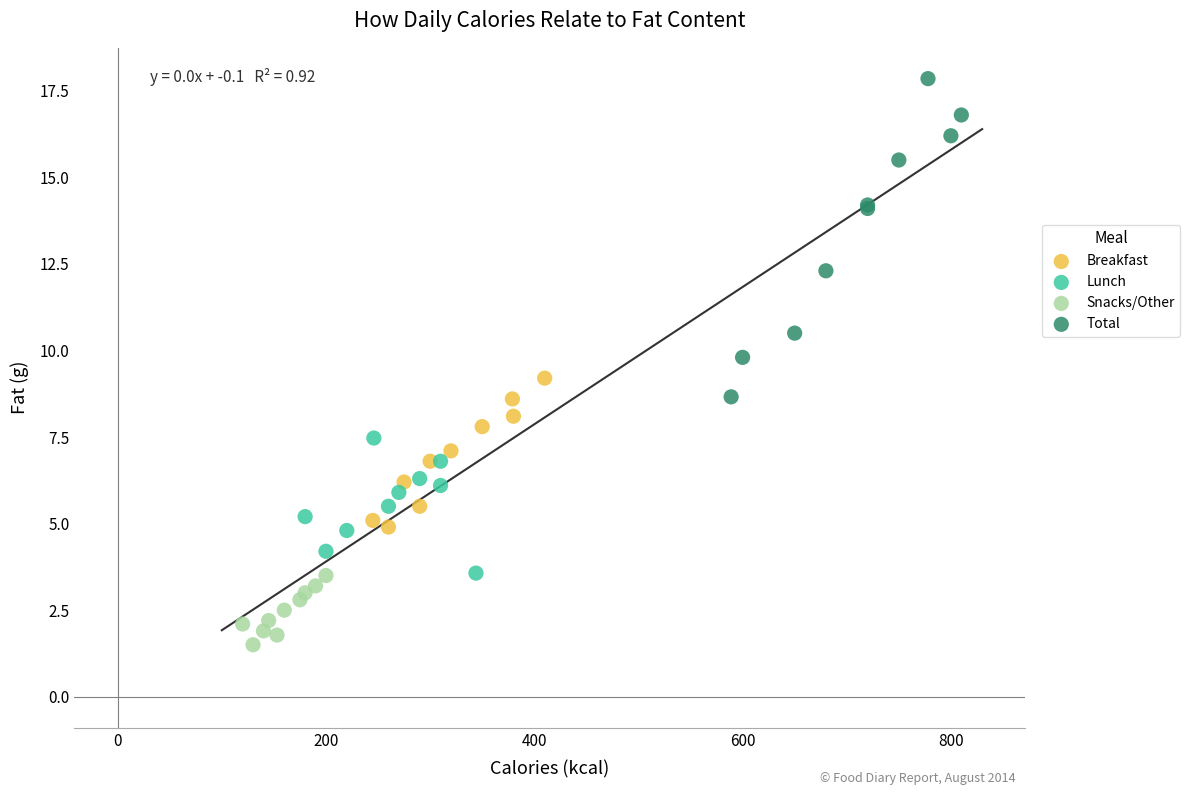

Which series has the largest Y range (max minus min)?

Total